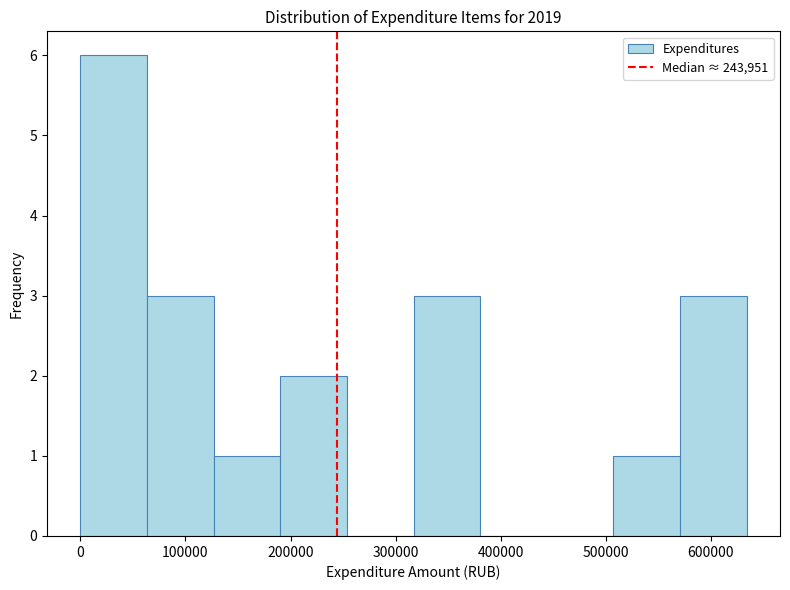

Reading left to right, transcribe this chart: for each bar, give the range it covers on the x-axis and its height. Neither the bar edges nor the heights are printed on the chart, so give them approximately, as read against the axes.

0 to 60000: 6
60000 to 130000: 3
130000 to 190000: 1
190000 to 250000: 2
250000 to 320000: 0
320000 to 380000: 3
380000 to 440000: 0
440000 to 510000: 0
510000 to 570000: 1
570000 to 630000: 3